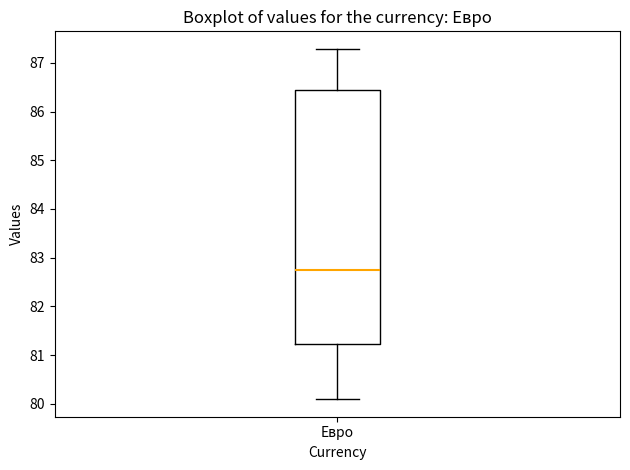

Where is the lower edge of the box for Евро on the y-axis? The values are not printed on the chart, so give them approximately, as read against the axis.

81.2